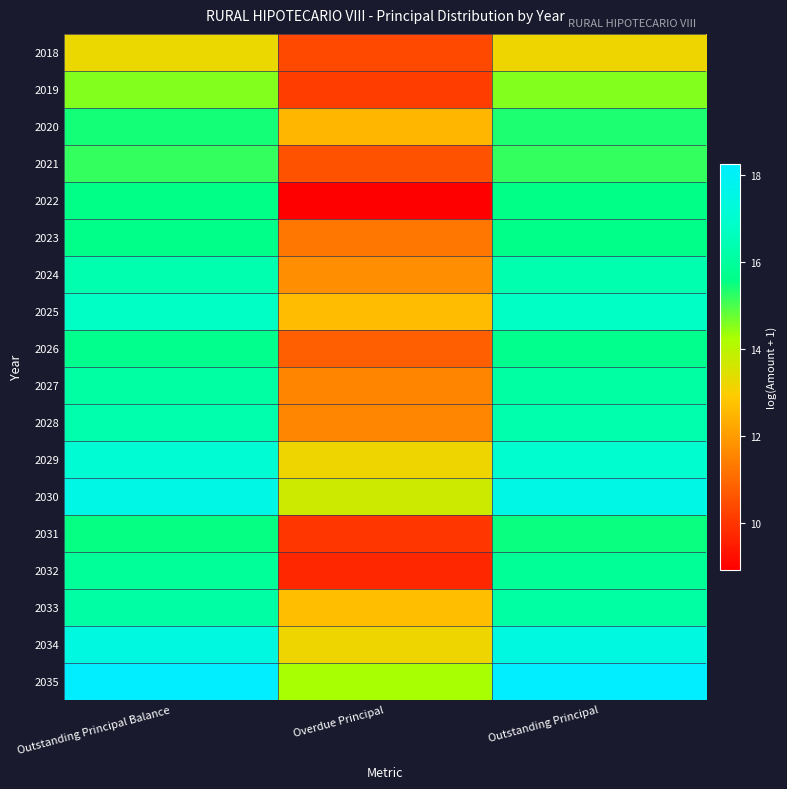

List the series in order of their peak value, lowest first.

2018, 2019, 2021, 2020, 2031, 2022, 2023, 2026, 2032, 2027, 2033, 2028, 2024, 2025, 2029, 2034, 2030, 2035